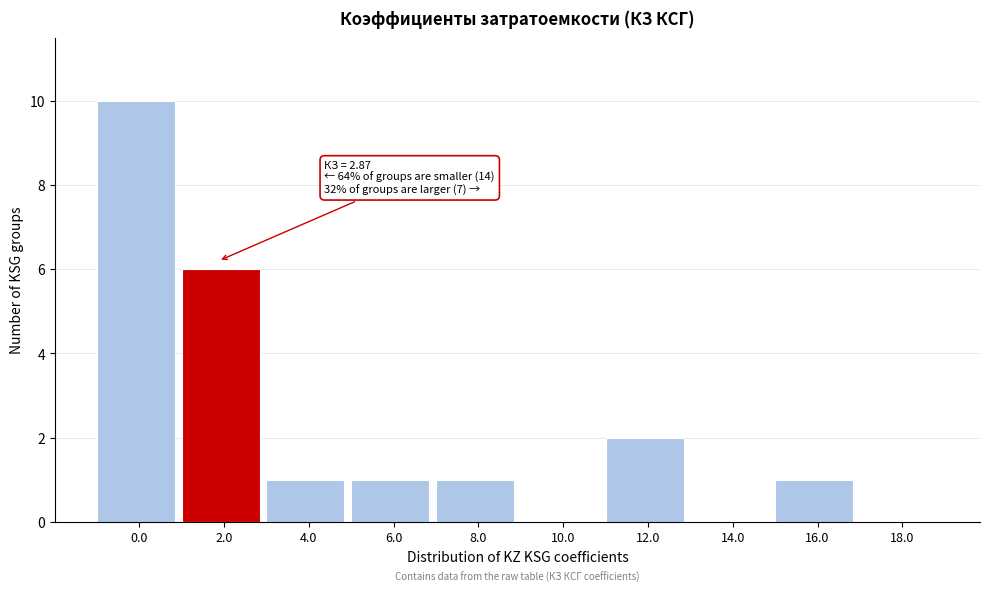

Reading left to right, what are all the values shown in this chart?

0.0=10	2.0=6	4.0=1	6.0=1	8.0=1	10.0=0	12.0=2	14.0=0	16.0=1	18.0=0